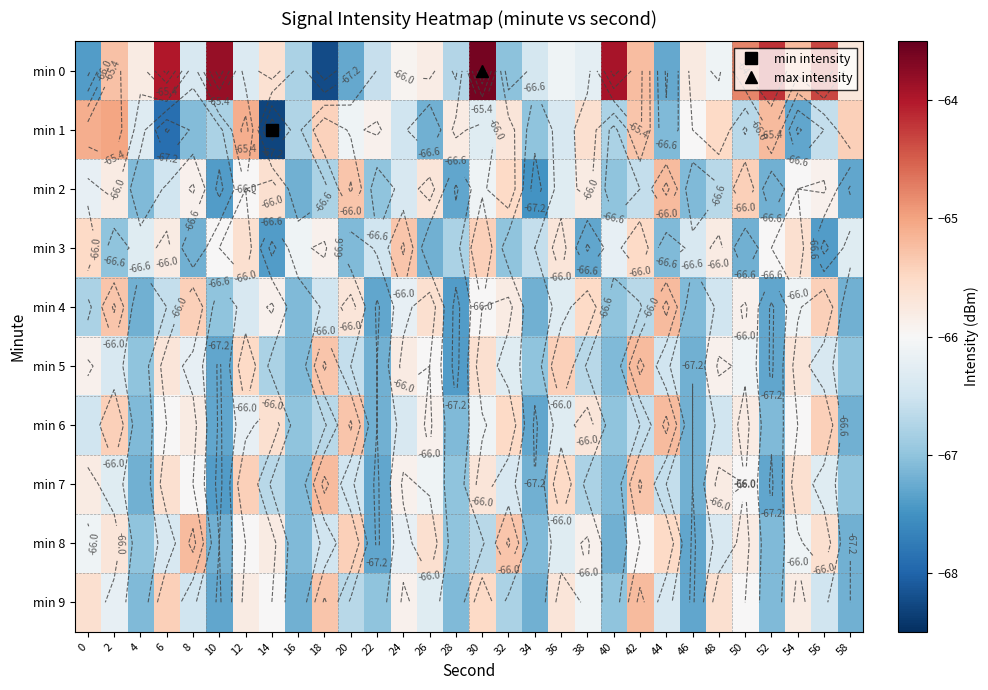

Is the value of min 6 at 16 greater than the value of min 3 at 40?

No